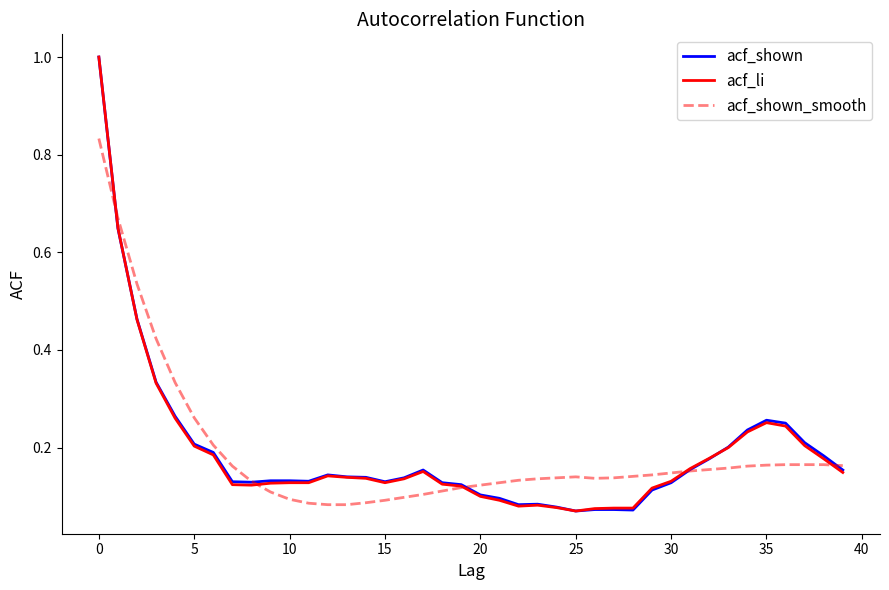

What are all the series names shown in the legend?

acf_shown, acf_li, acf_shown_smooth